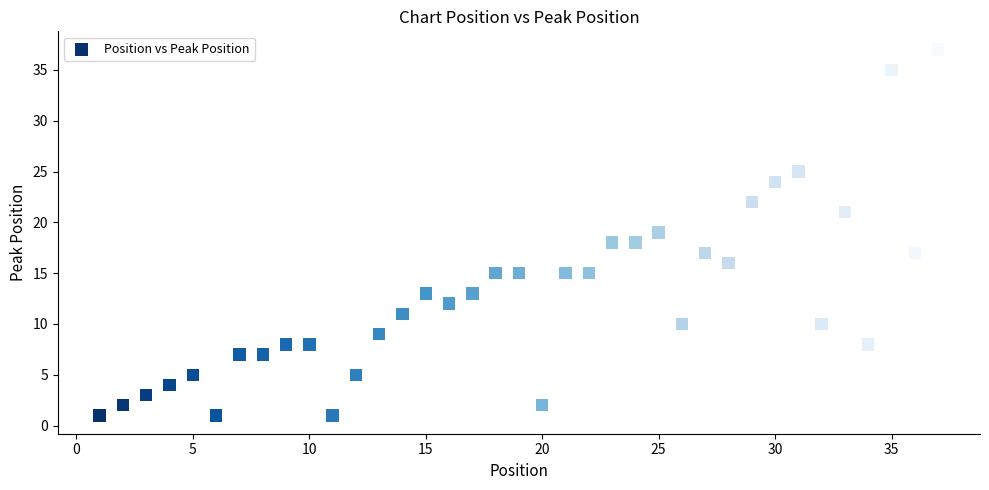

What is the range of Y values (max minus min)?

36